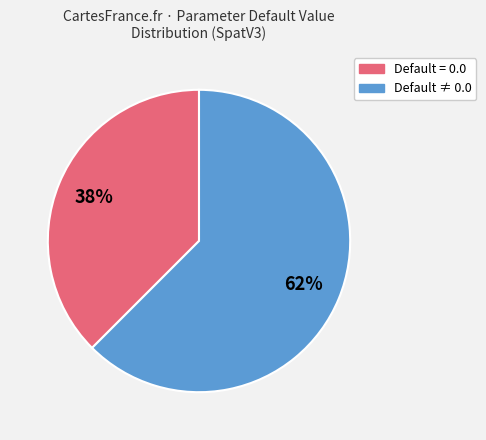

To the nearest percent, what is the average slice percentage?

50%